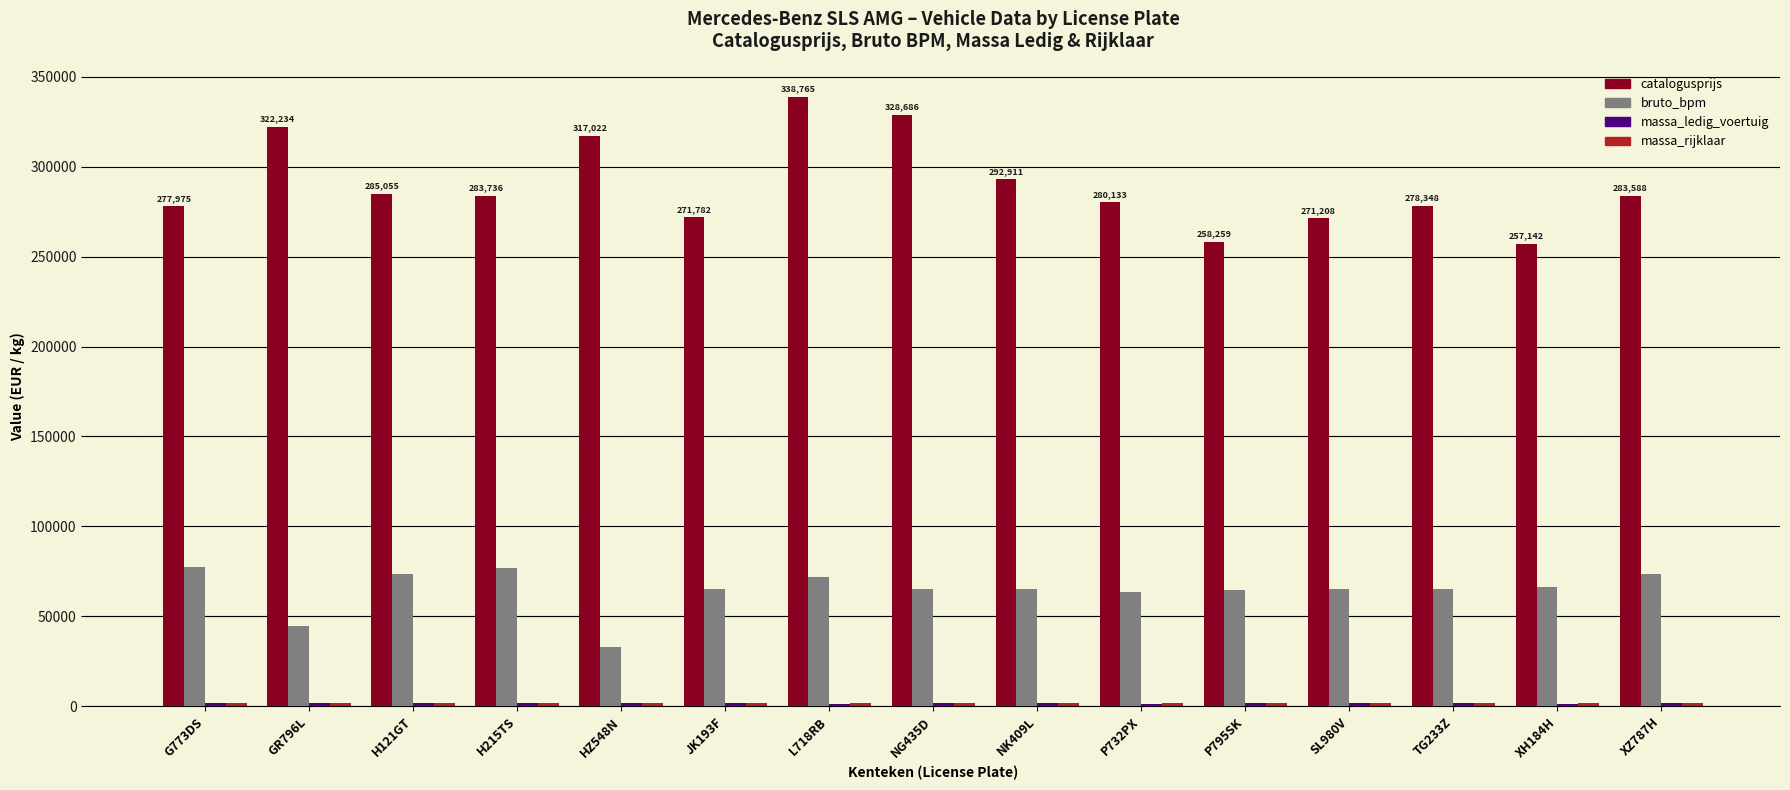

Which series has the widest spread of values?

catalogusprijs